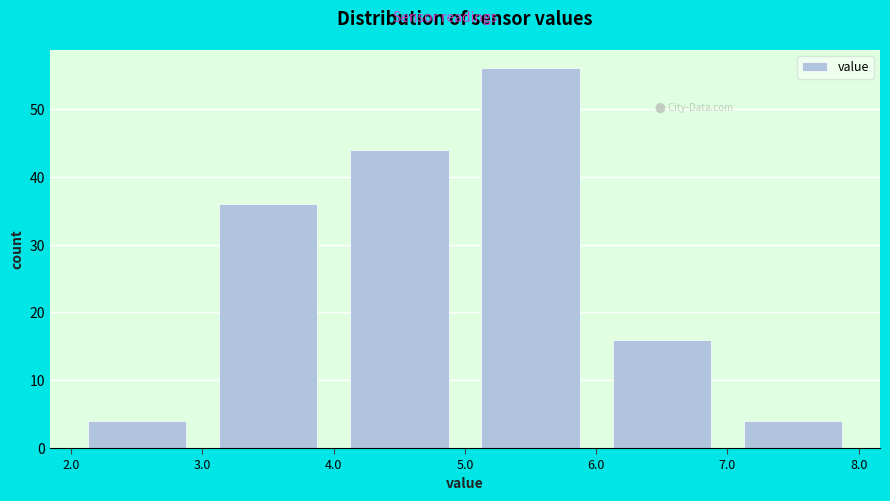

Reading left to right, list every bar in this chart as the range it spans on the x-axis followed by its height. The values are not printed on the chart, so give them approximately, as read against the axis.

2.0 to 3.0: 4
3.0 to 4.0: 36
4.0 to 5.0: 44
5.0 to 6.0: 56
6.0 to 7.0: 16
7.0 to 8.0: 4